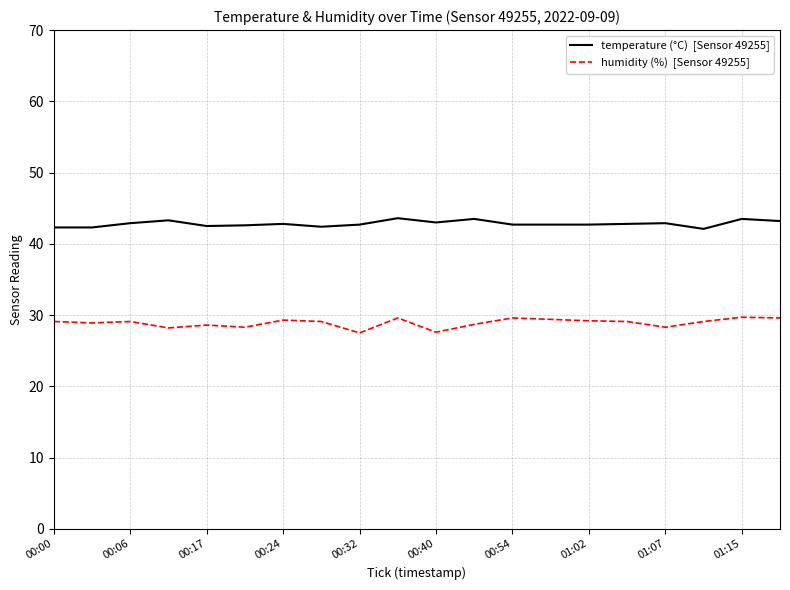

What is the smallest value displayed?

27.5